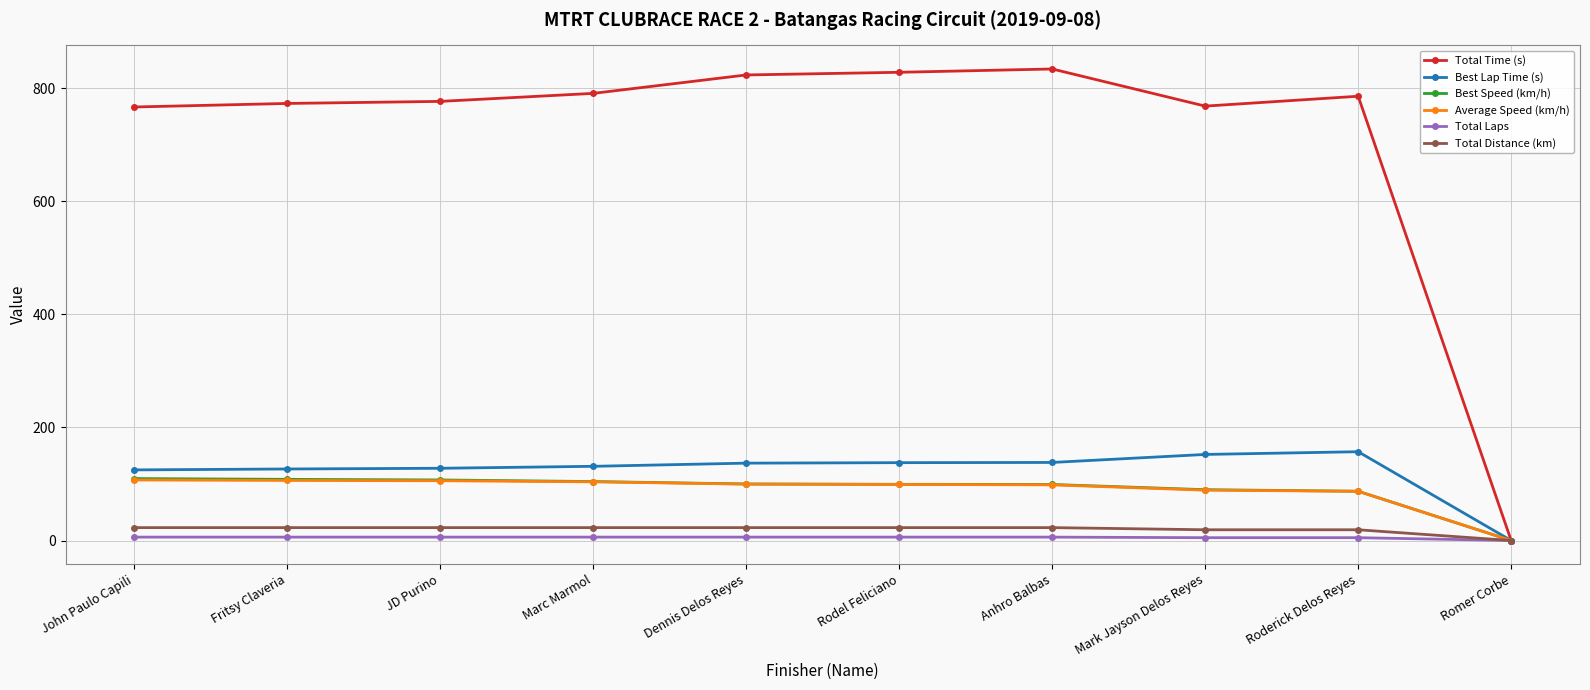

The value of Best Speed (km/h) at Rodel Feliciano is 99.4. True or false?

True